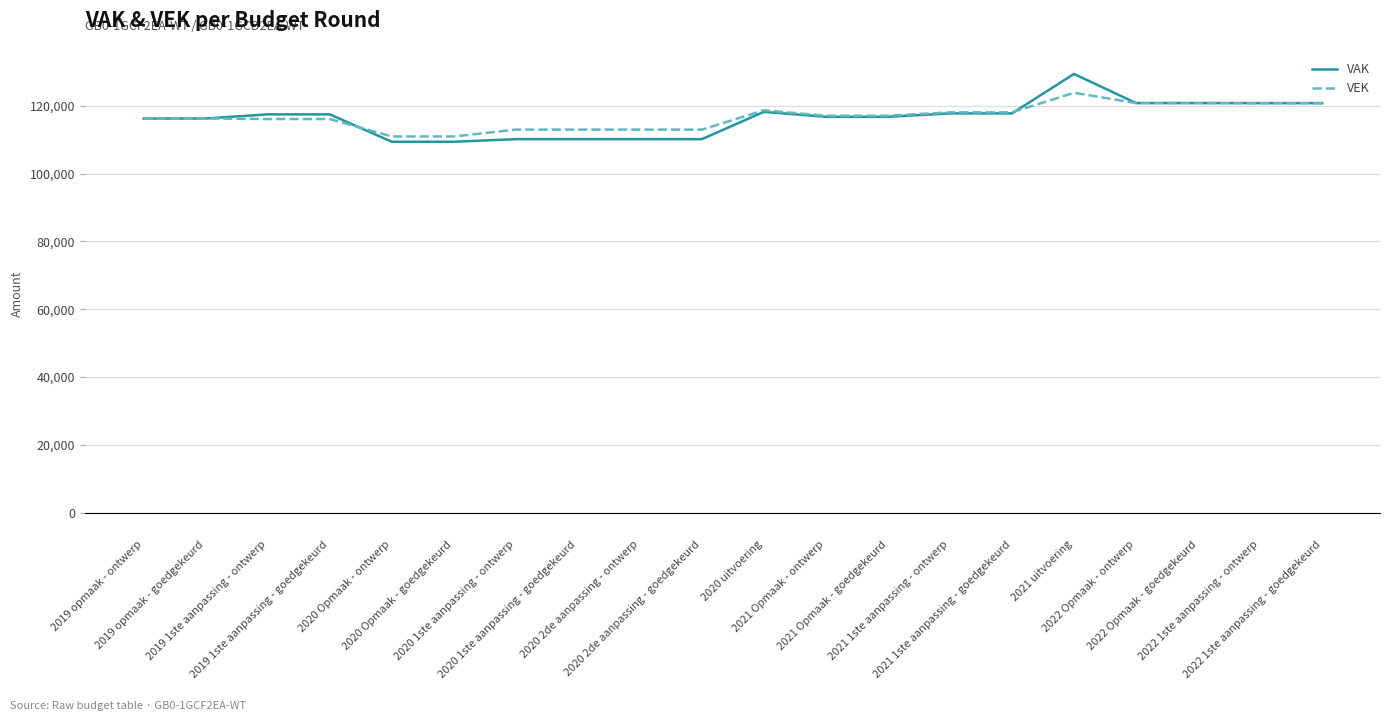

Which series has the widest spread of values?

VAK